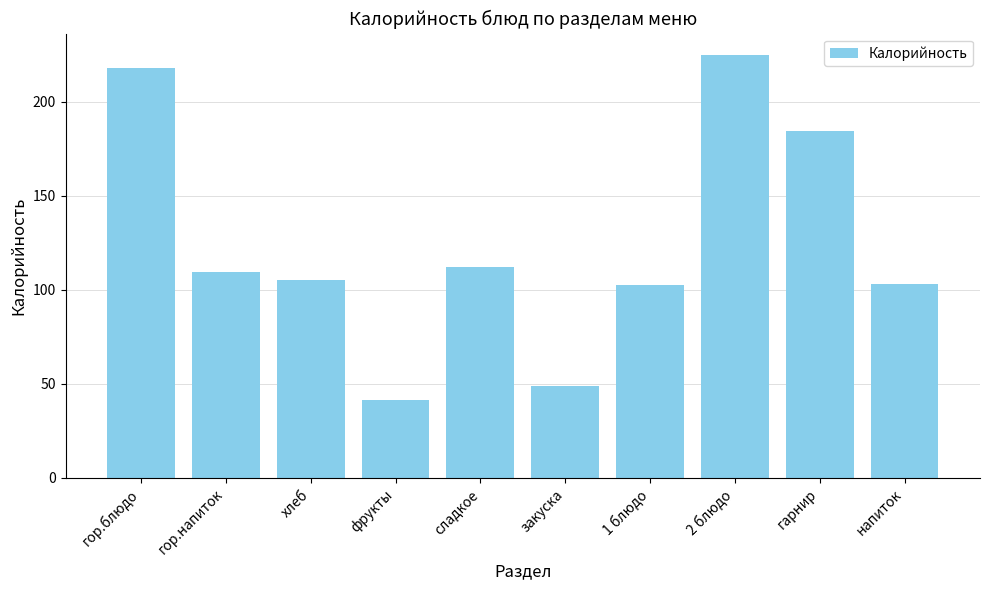

Does the chart contain stacked bars?

No